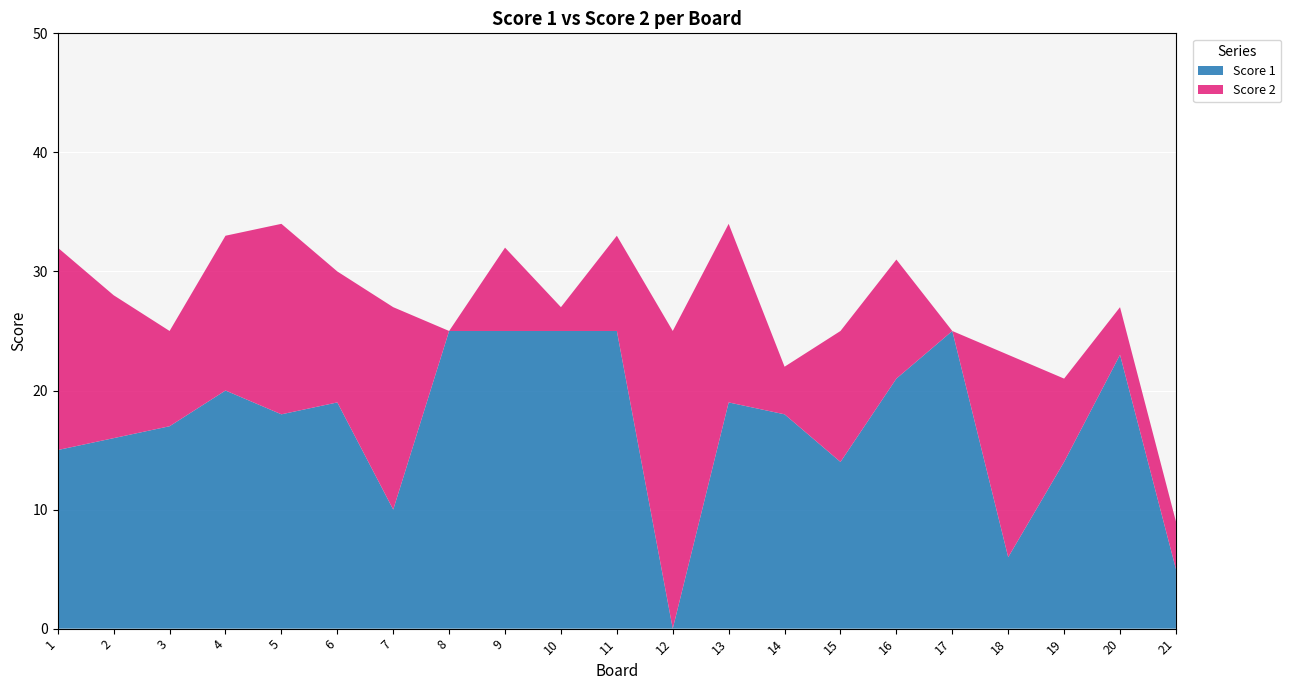

Reading right to left, transcribe all the data shown in this chart.

Score 1: 5	23	14	6	25	21	14	18	19	0	25	25	25	25	10	19	18	20	17	16	15
Score 2: 4	4	7	17	0	10	11	4	15	25	8	2	7	0	17	11	16	13	8	12	17